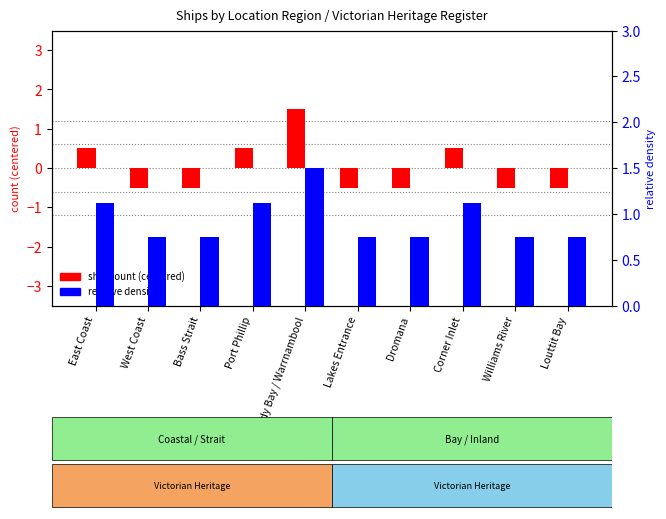

Which has a higher value, Corner Inlet or Williams River?

Corner Inlet